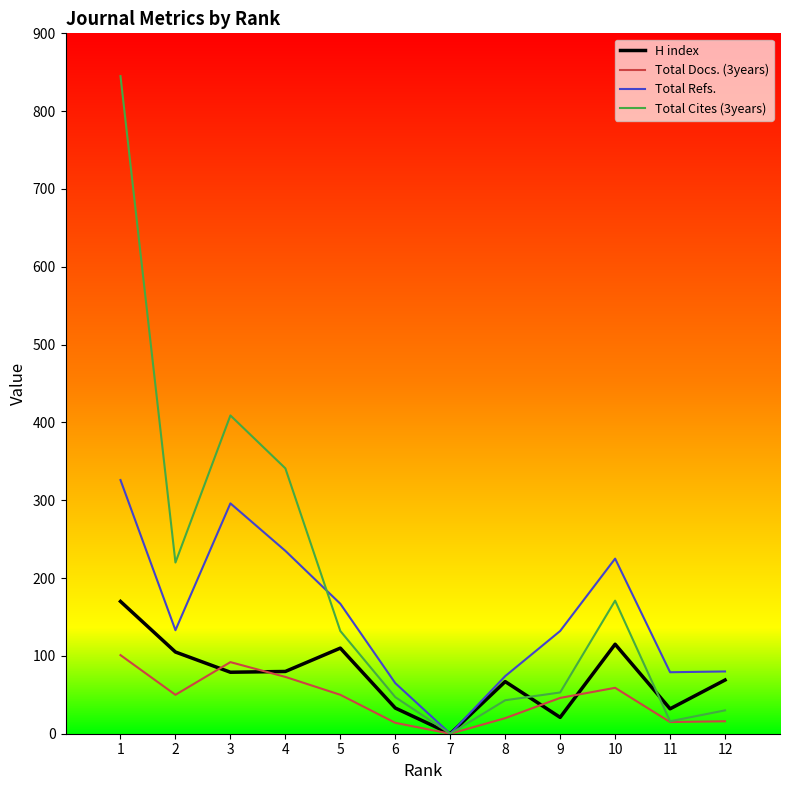

Which series has the largest range (max minus min)?

Total Cites (3years)